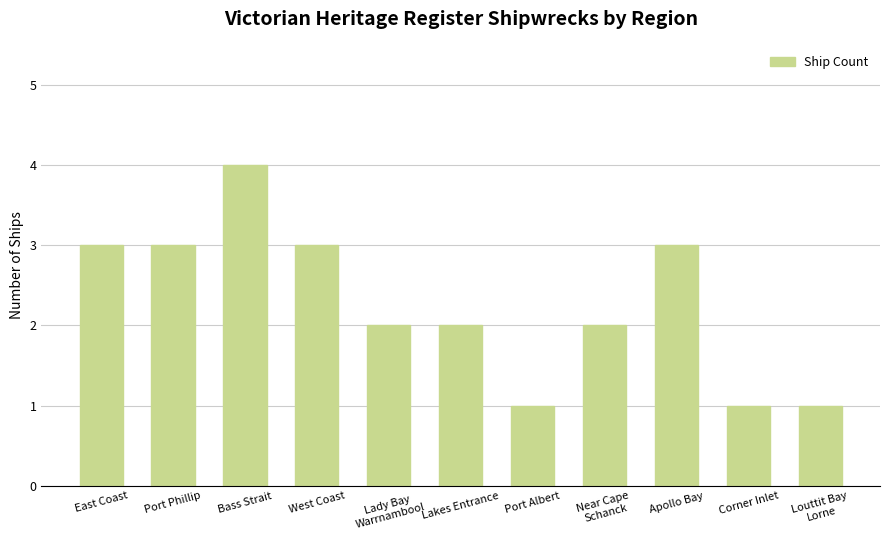

Are the bars grouped side by side (vs. stacked)?

No